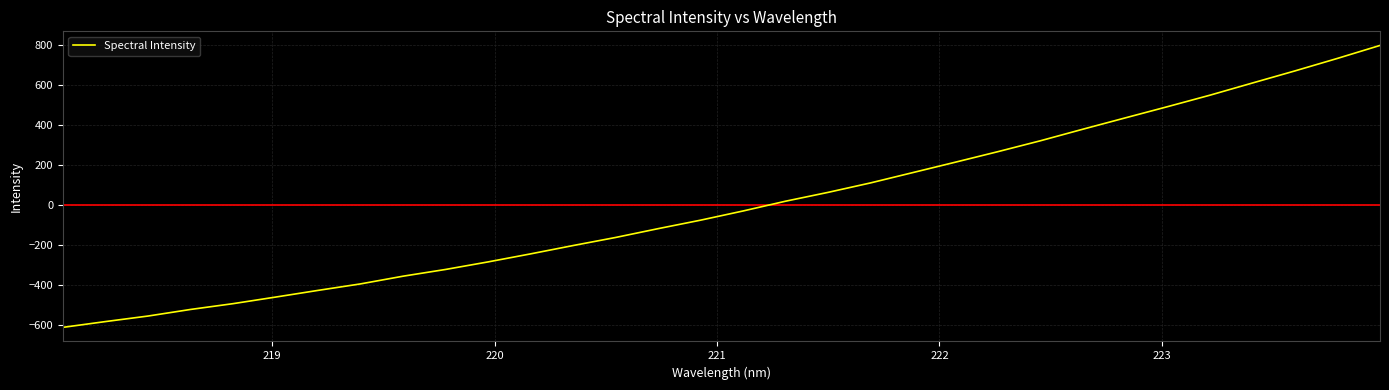

What is the difference between the maximum and minimum values?

1405.6